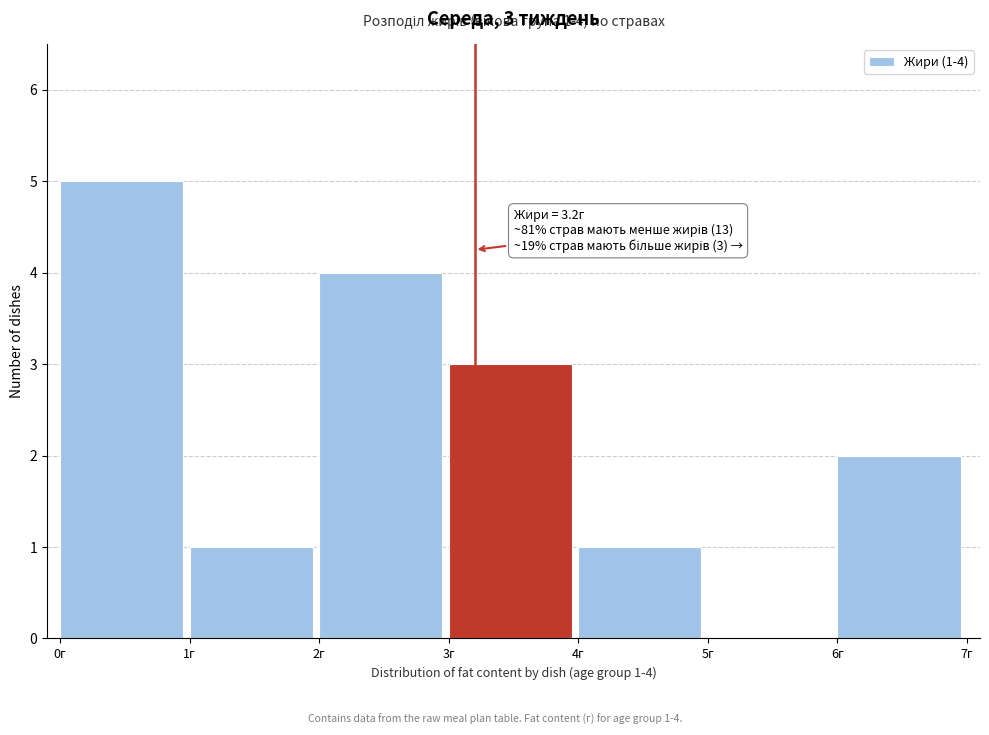

Over which range of the x-axis is the bar tallest?

0 to 1